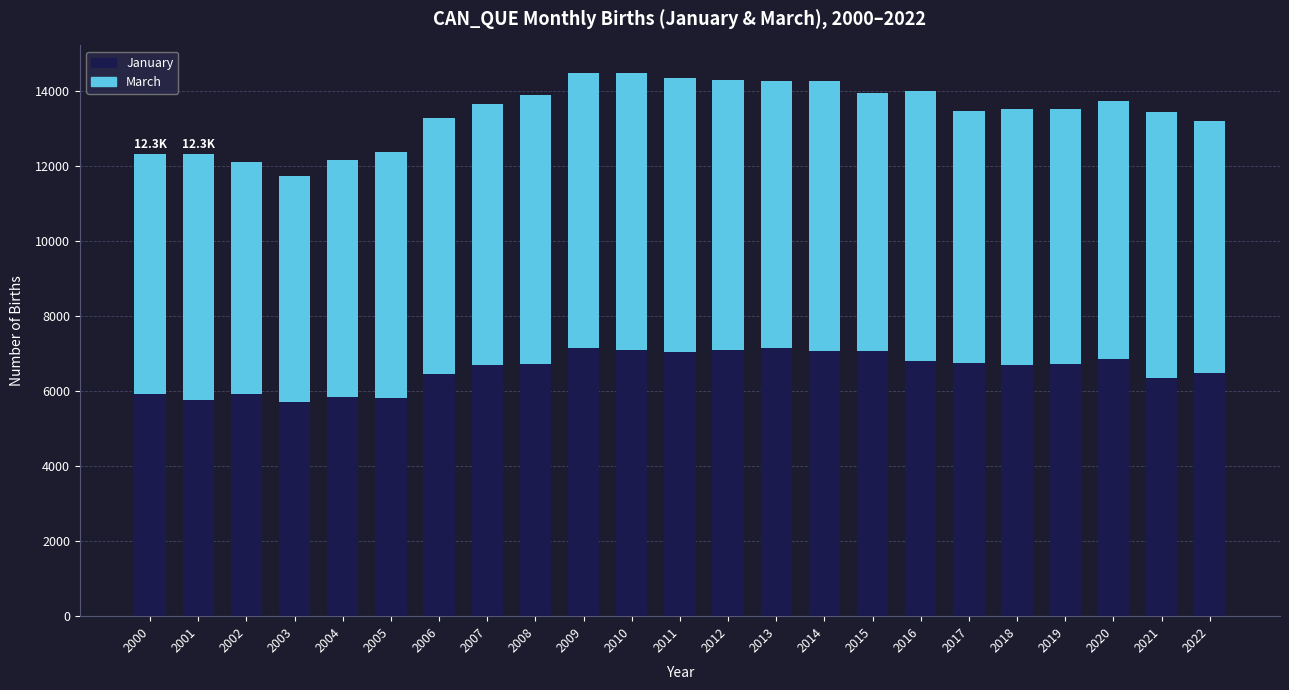

What are all the series names shown in the legend?

January, March